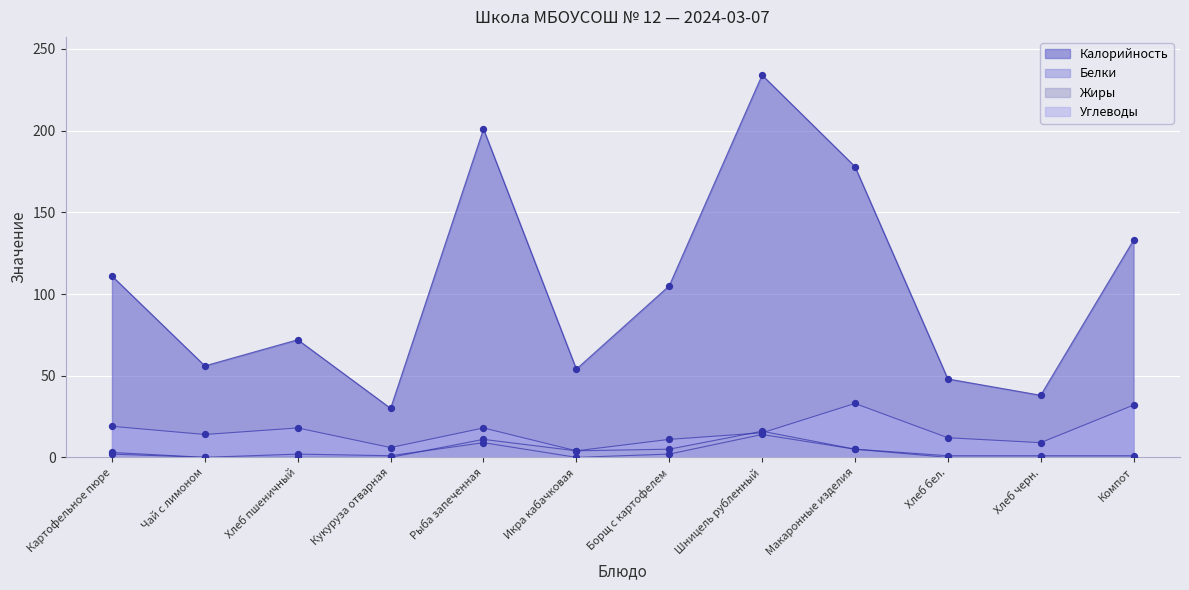

What is the total value across all series at Кукуруза отварная?

37